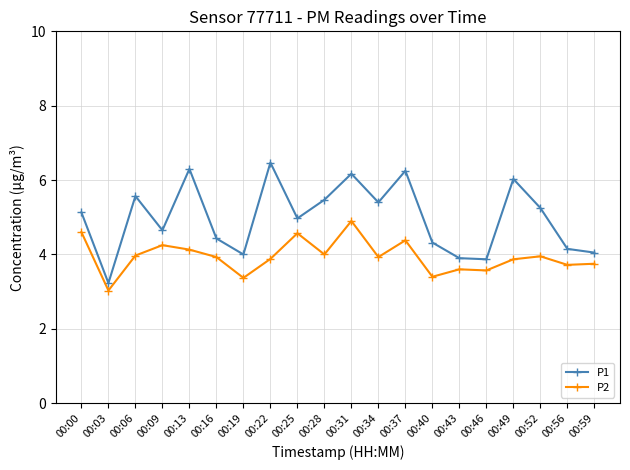

True or false: P2 and P1 intersect in this chart.

False